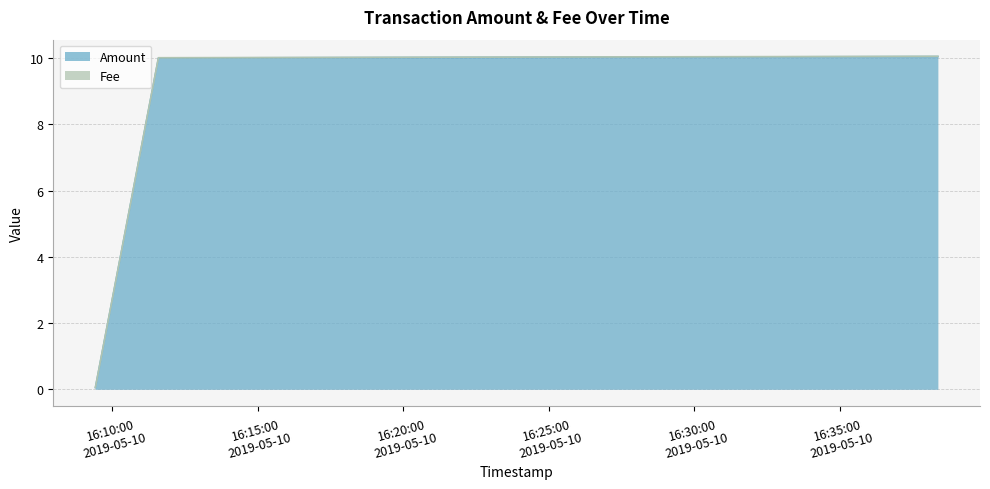

List the labels in order of value, largest first.

2019-05-10 16:38:22, 2019-05-10 16:11:35, 2019-05-10 16:09:25